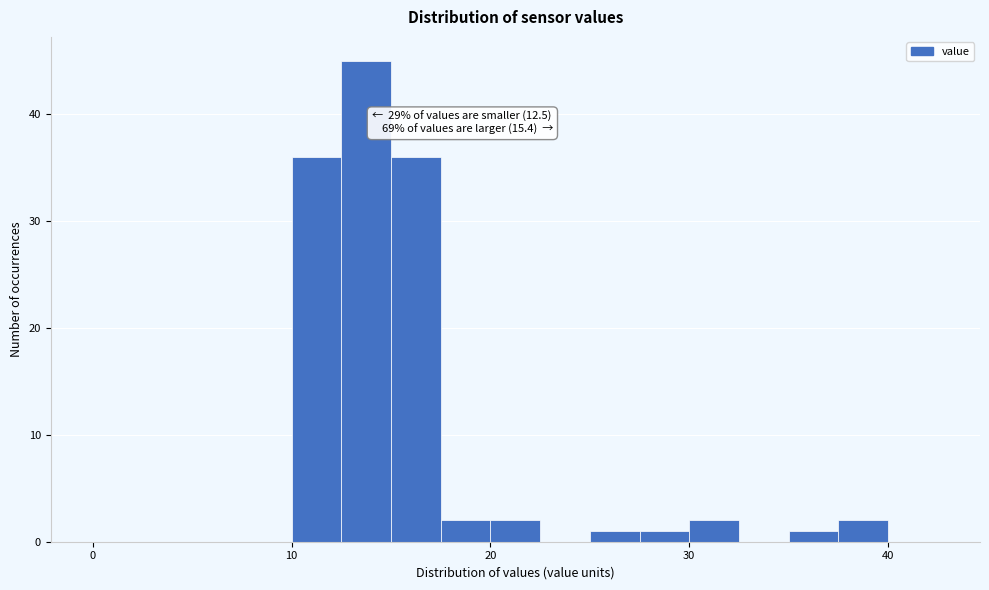

Around what value on the x-axis is the tallest bar? Give the approximate position of its centre, as read against the axis.

14